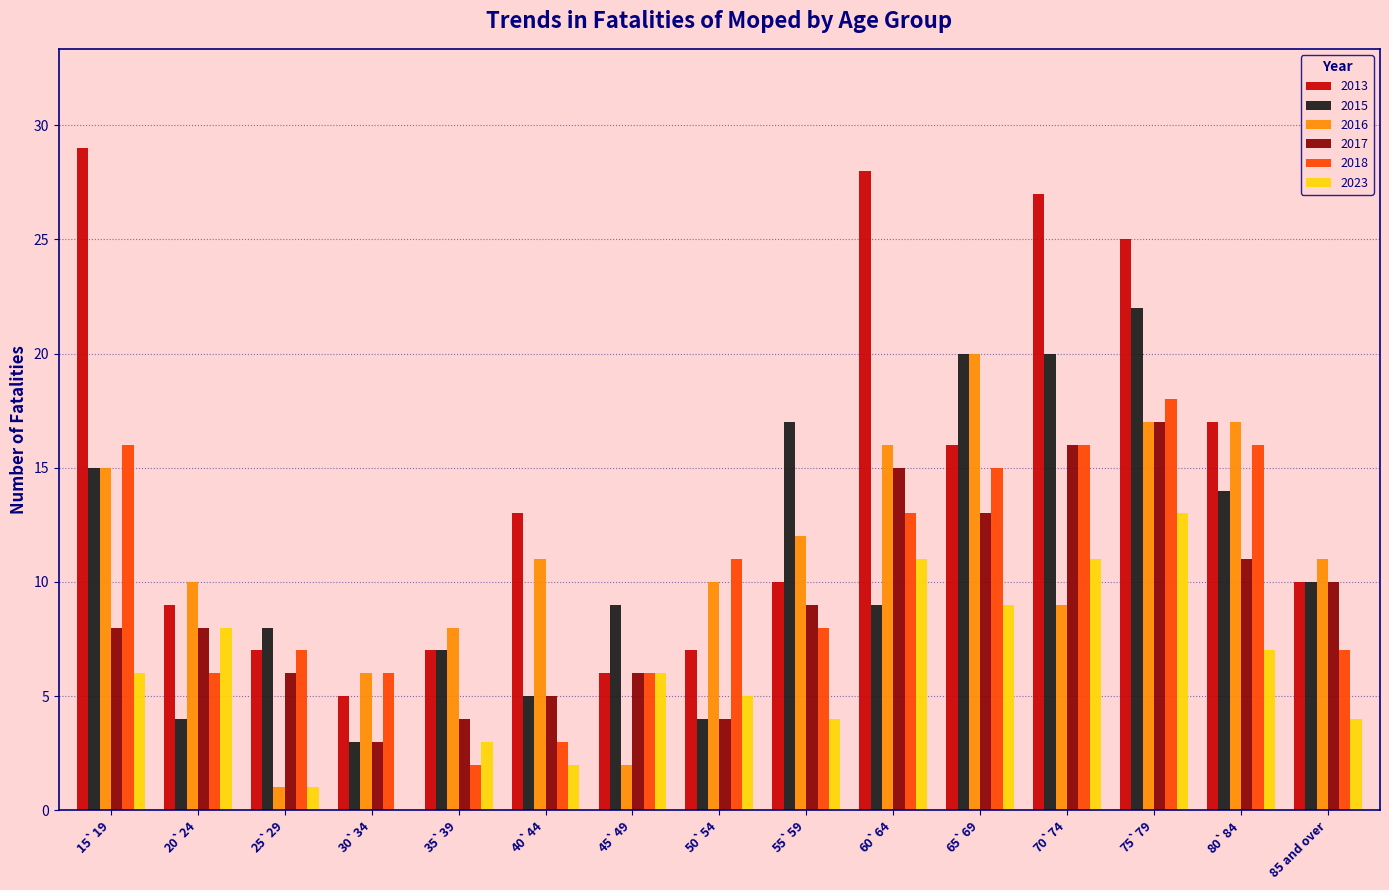

The value of 2013 at 85 and over is 10. True or false?

True